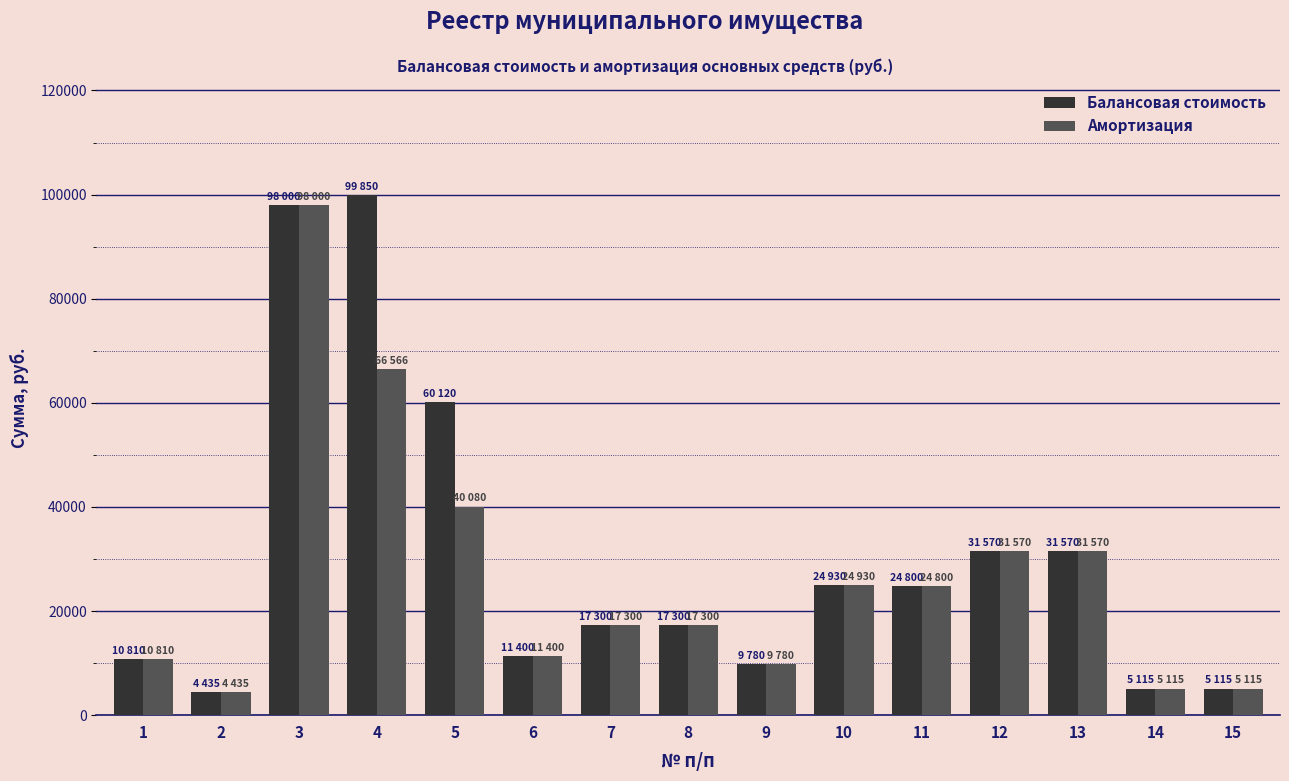

What is the sum of the Балансовая стоимость values at 14 and 3?

103115